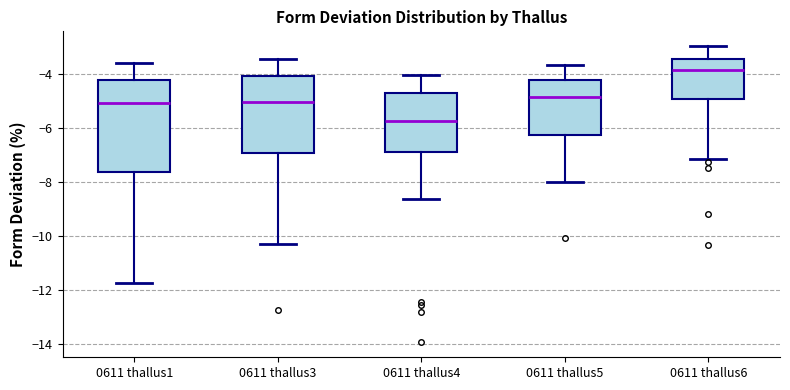

Reading left to right, transcribe this box plot: for each box, give where its median line is, the range the box spans, and where its two whiskers end, as read against the y-axis. The values are not printed on the chart, so give them approximately, as read against the axis.

0611 thallus1: median -5.0, box -7.6 to -4.2, whiskers -11.8 to -3.6
0611 thallus3: median -5.0, box -7.0 to -4.0, whiskers -10.2 to -3.4
0611 thallus4: median -5.8, box -6.8 to -4.8, whiskers -8.6 to -4.0
0611 thallus5: median -4.8, box -6.2 to -4.2, whiskers -8.0 to -3.6
0611 thallus6: median -3.8, box -5.0 to -3.4, whiskers -7.2 to -3.0